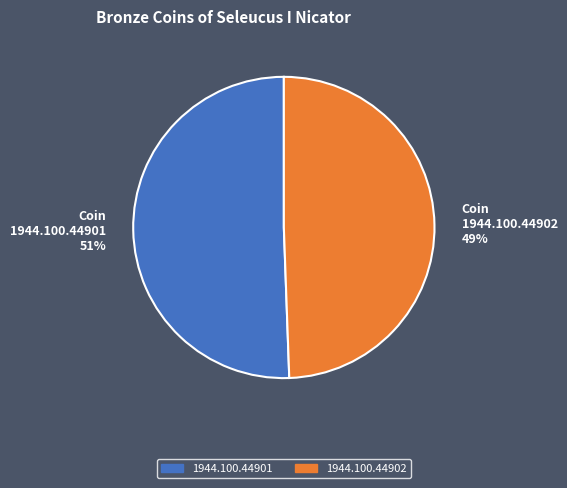

To the nearest percent, what percentage of the pie is 1944.100.44902?

49%